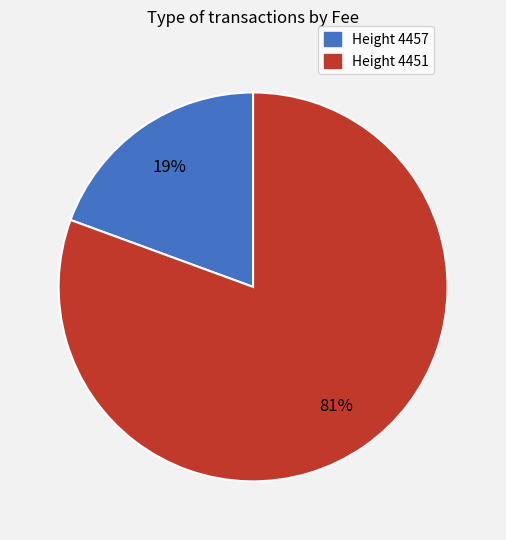

To the nearest percent, what is the average slice percentage?

50%